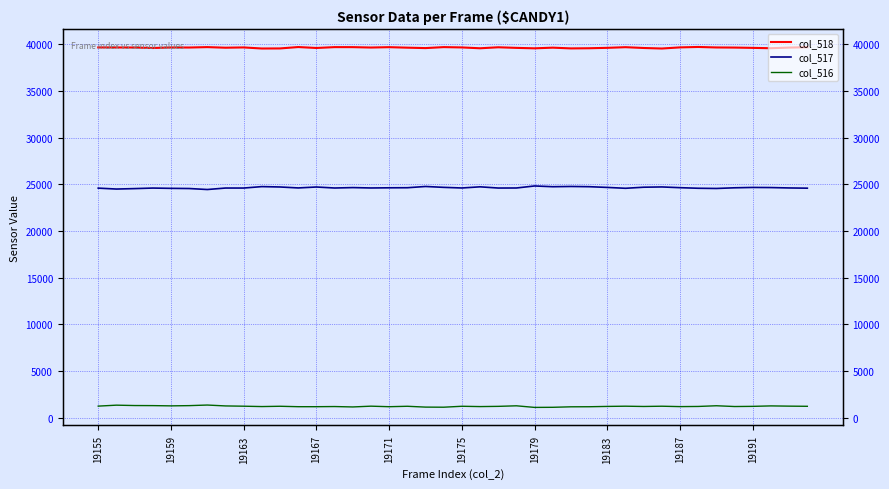

How many values in the col_517 series exceed 24641?

19